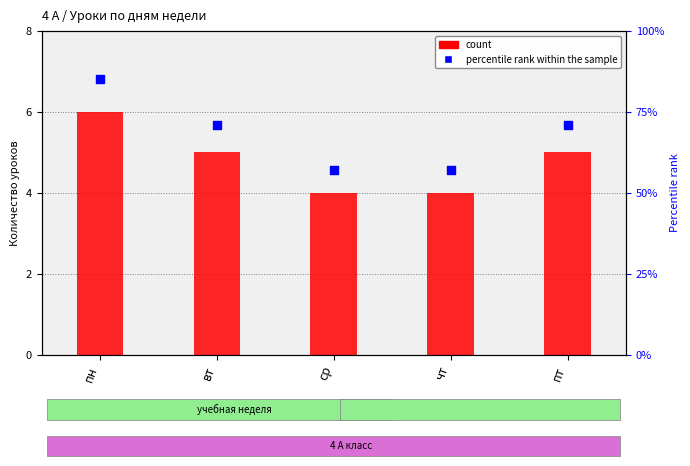

At which category is the sum across all series the highest?

пн